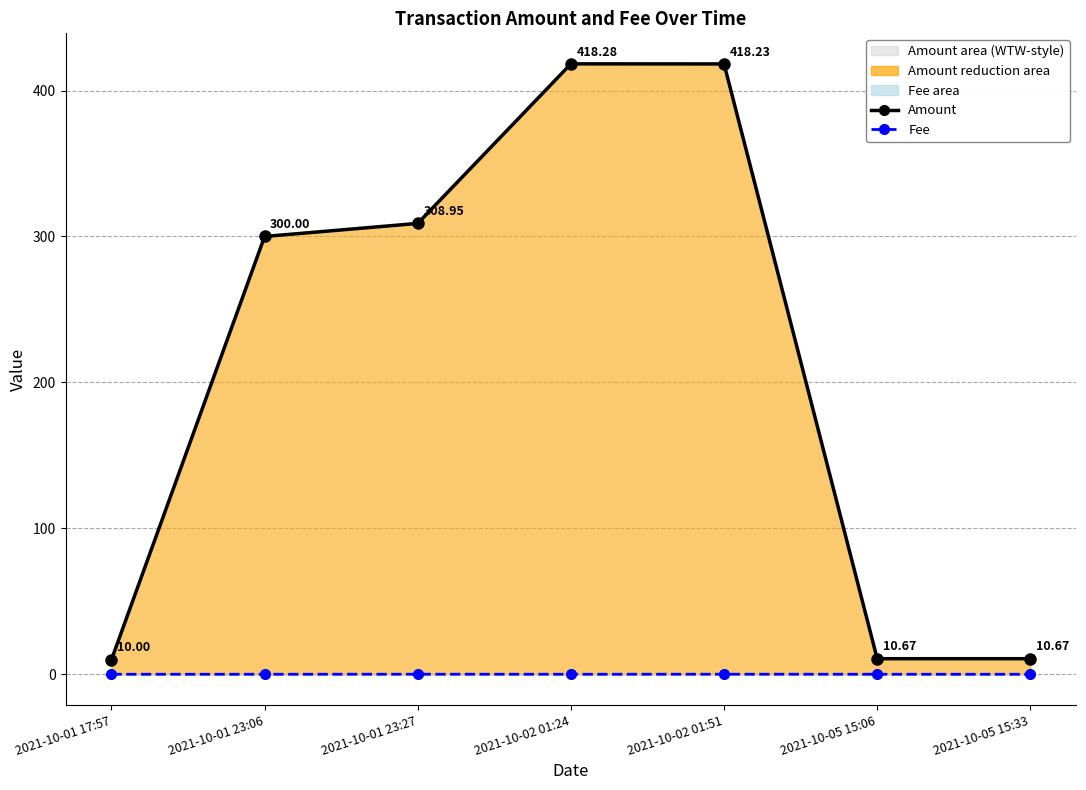

The value of Fee at 2021-10-05 15:33 is 0.0. True or false?

True